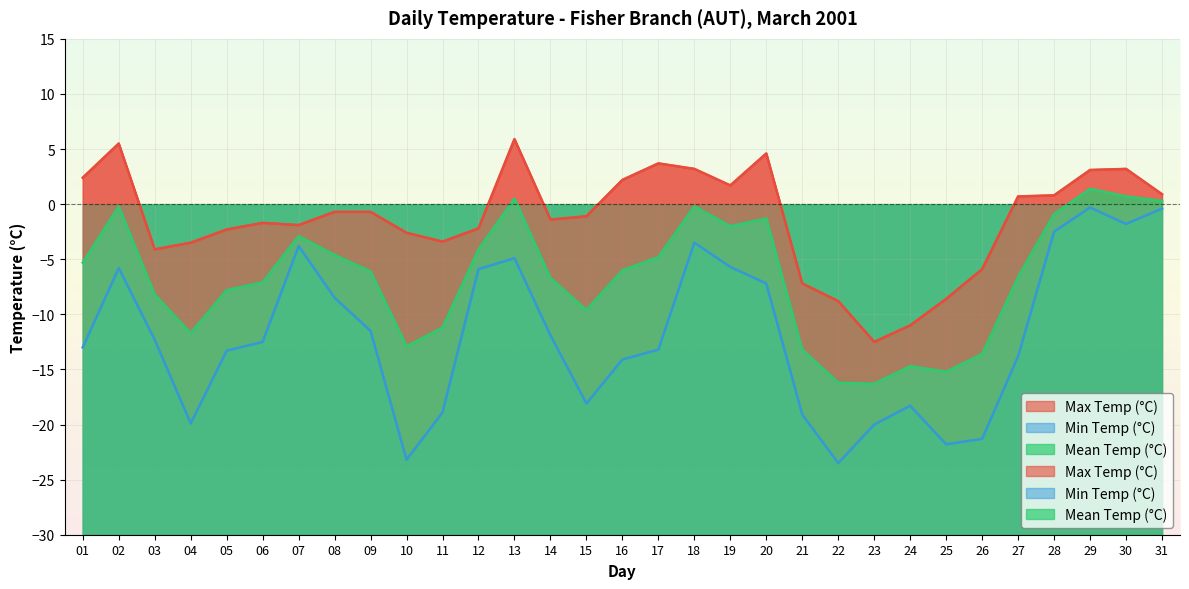

Reading left to right, extract all data points from this chart.

Max Temp (°C): 2.4	5.5	-4.1	-3.5	-2.3	-1.7	-1.9	-0.7	-0.7	-2.6	-3.4	-2.2	5.9	-1.4	-1.1	2.2	3.7	3.2	1.7	4.6	-7.2	-8.8	-12.5	-11.0	-8.6	-5.9	0.7	0.8	3.1	3.2	0.9
Min Temp (°C): -13.0	-5.8	-12.3	-19.9	-13.3	-12.5	-3.8	-8.5	-11.5	-23.2	-18.9	-5.9	-4.9	-11.9	-18.1	-14.1	-13.2	-3.5	-5.7	-7.2	-19.1	-23.5	-20.0	-18.3	-21.8	-21.3	-13.8	-2.5	-0.3	-1.8	-0.4
Mean Temp (°C): -5.3	-0.2	-8.2	-11.7	-7.8	-7.1	-2.9	-4.6	-6.1	-12.9	-11.2	-4.1	0.5	-6.7	-9.6	-6.0	-4.8	-0.2	-2.0	-1.3	-13.2	-16.2	-16.3	-14.7	-15.2	-13.6	-6.6	-0.9	1.4	0.7	0.3